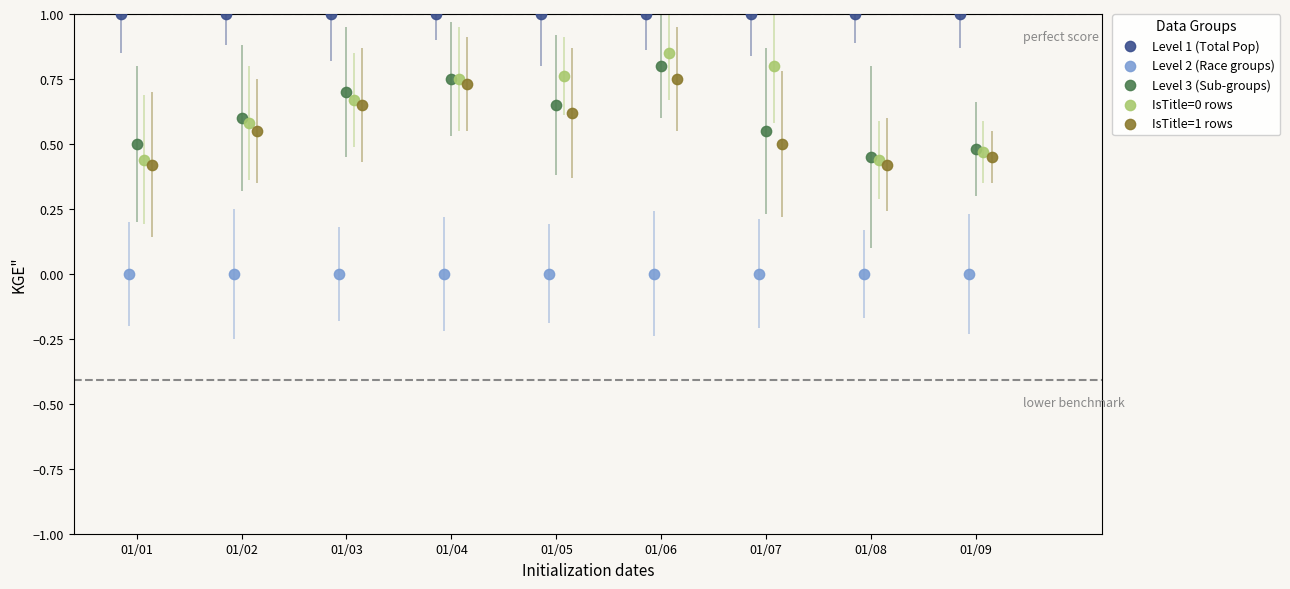

Which series contains the lowest Y value?

Level 2 (Race groups)